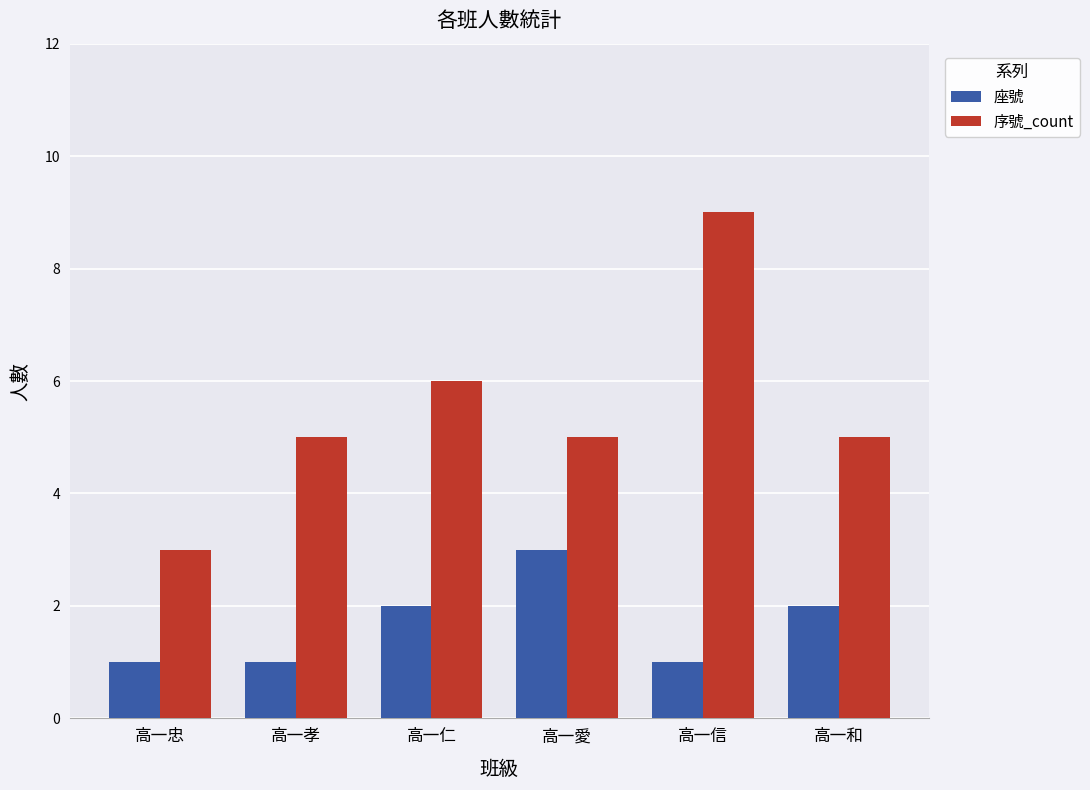

How many groups of bars are there?

6